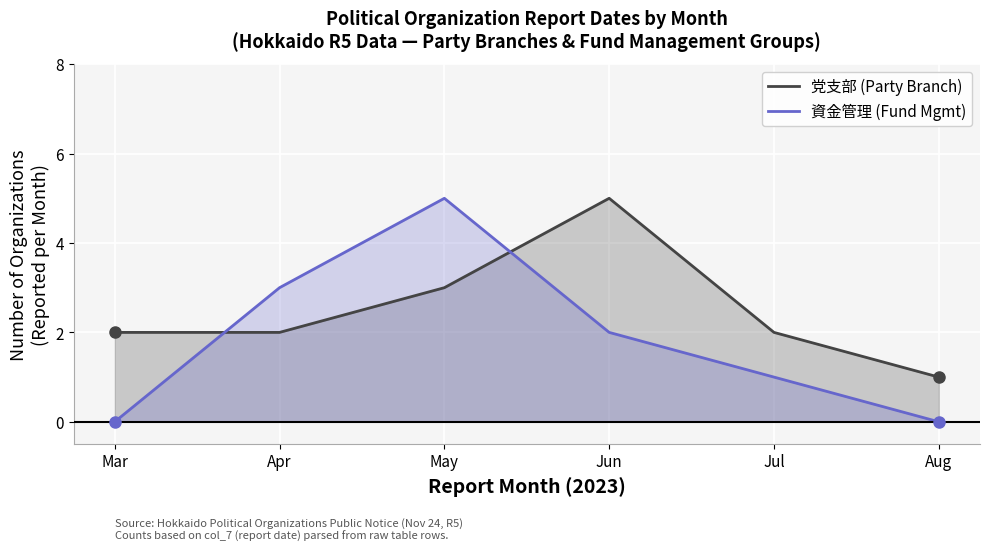

What is the value of the 党支部 (Party Branch) point at the 2nd from the left?

2